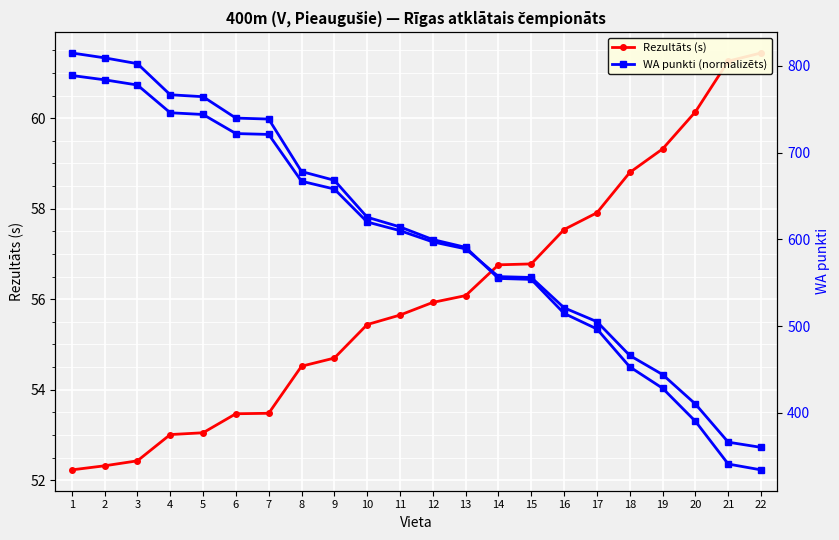

At how many categories does at least one series exceed 76?

22